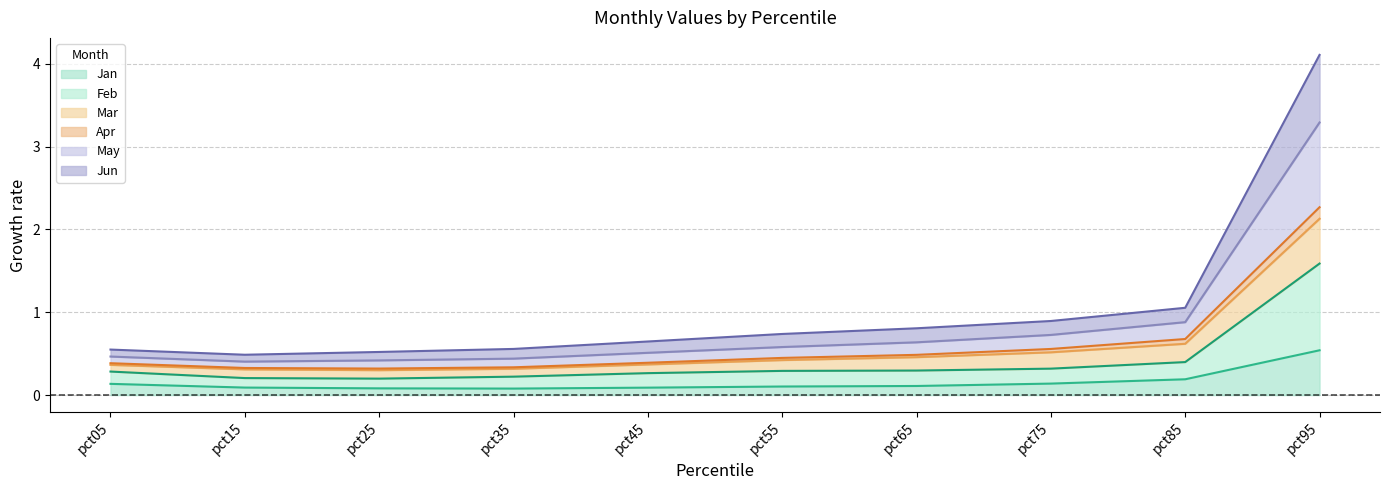

Is the value of May at pct85 greater than the value of Mar at pct65?

Yes